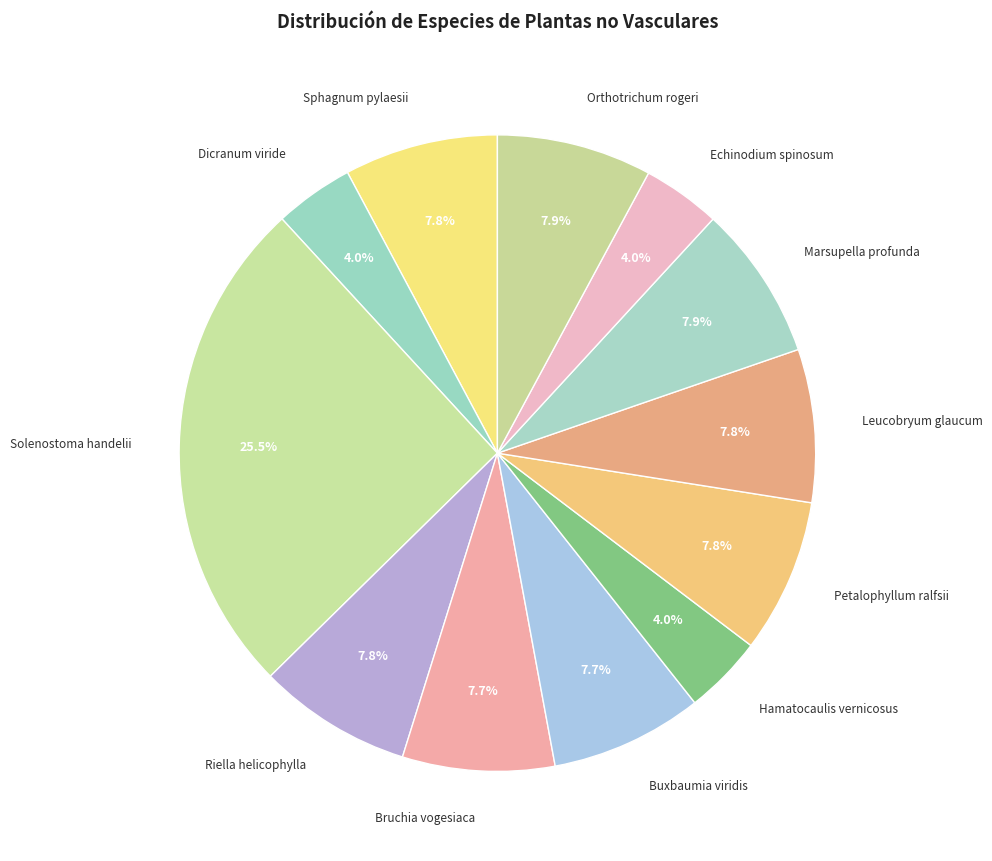

Is it true that Marsupella profunda is 21% of the pie?

False